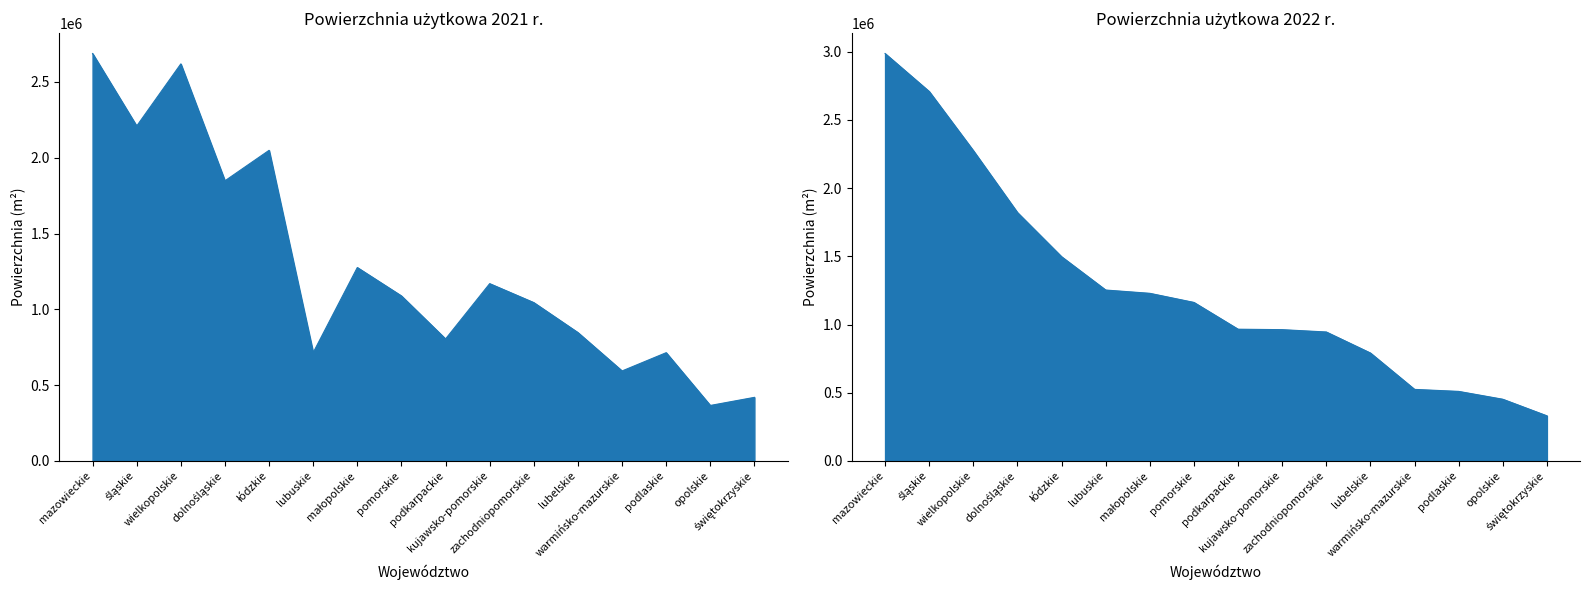

How many values in the 2021 r. series are below 1088207?

8